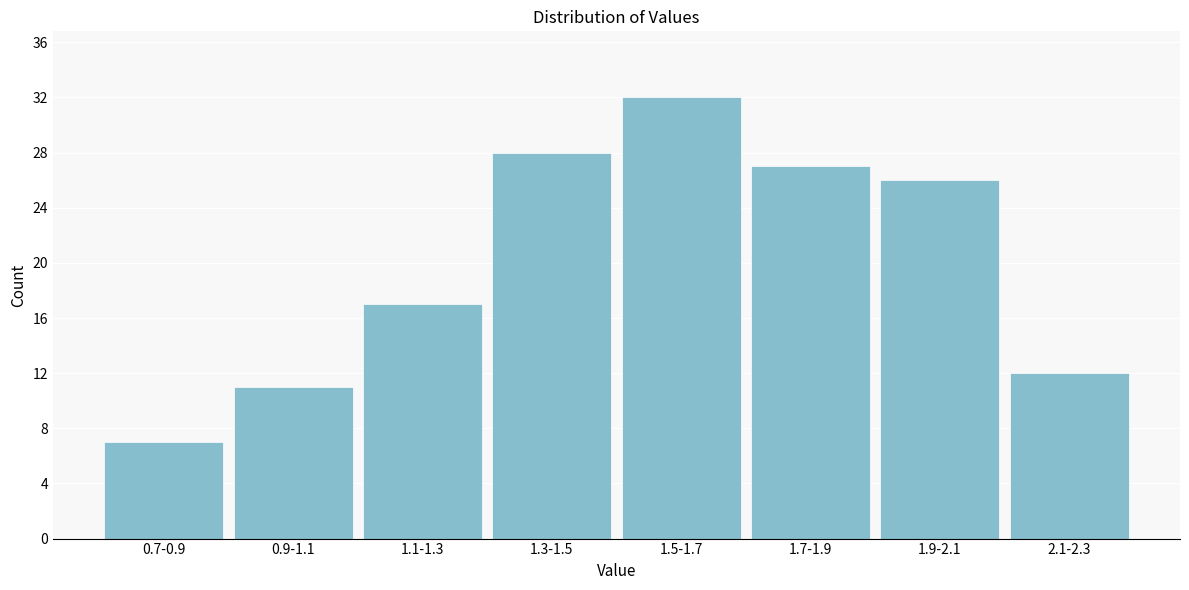

Reading right to left, list all the values displayed in this chart.

12	26	27	32	28	17	11	7